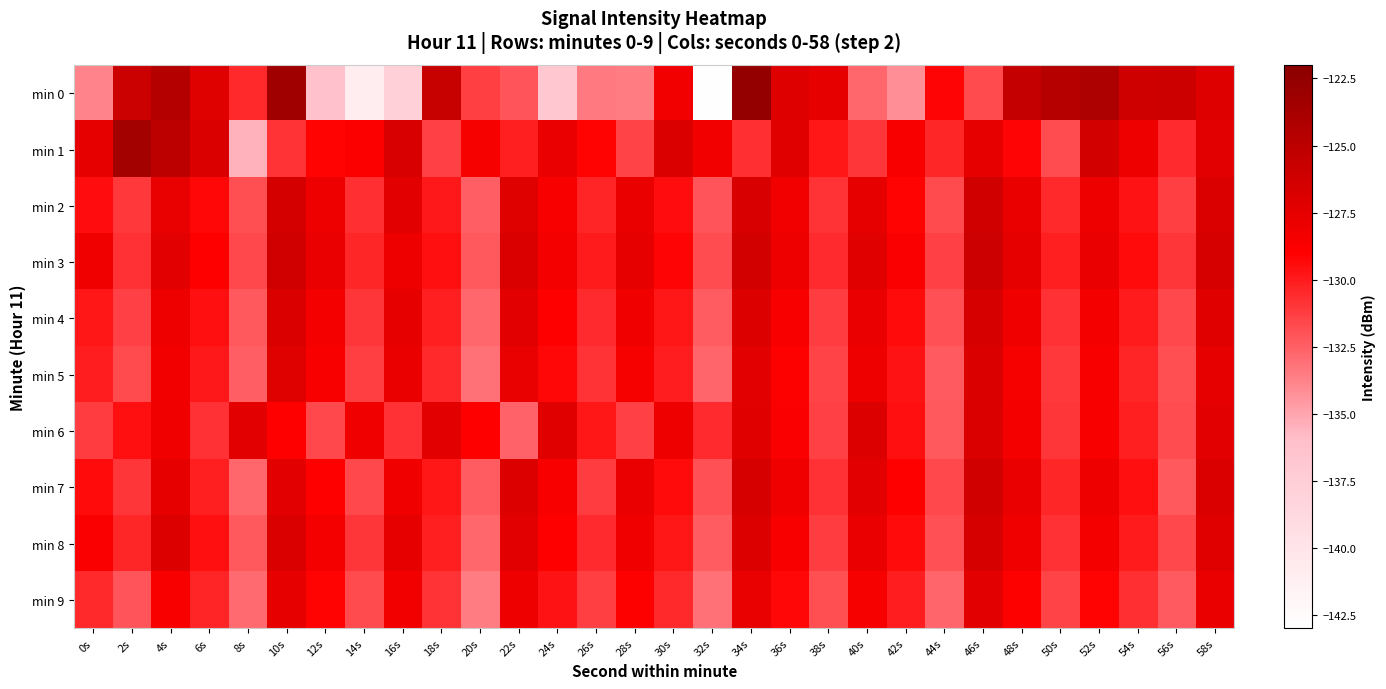

At which category is the sum across all series the highest?

34s